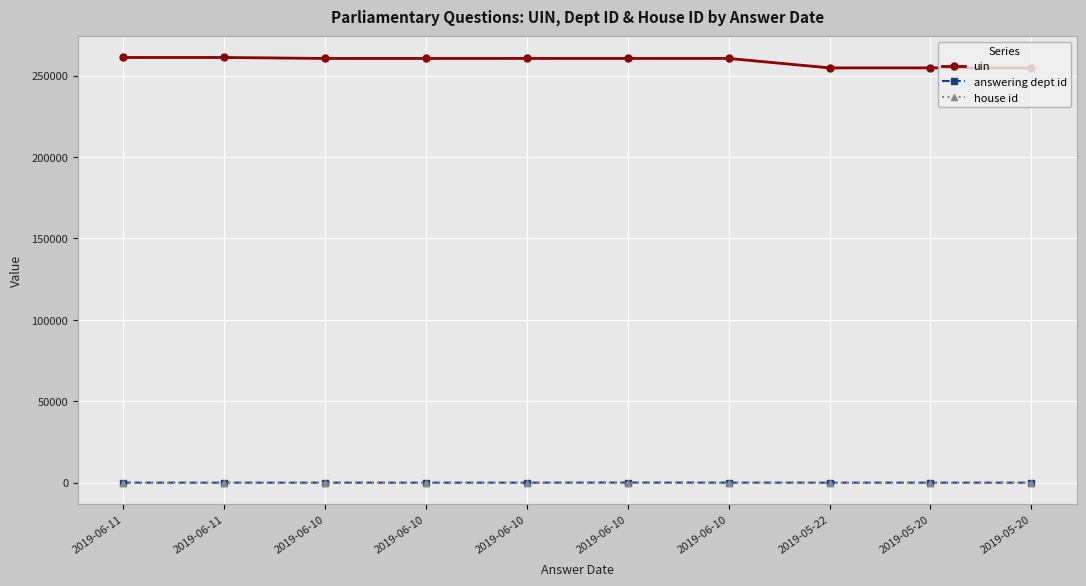

How many lines are shown in the chart?

3